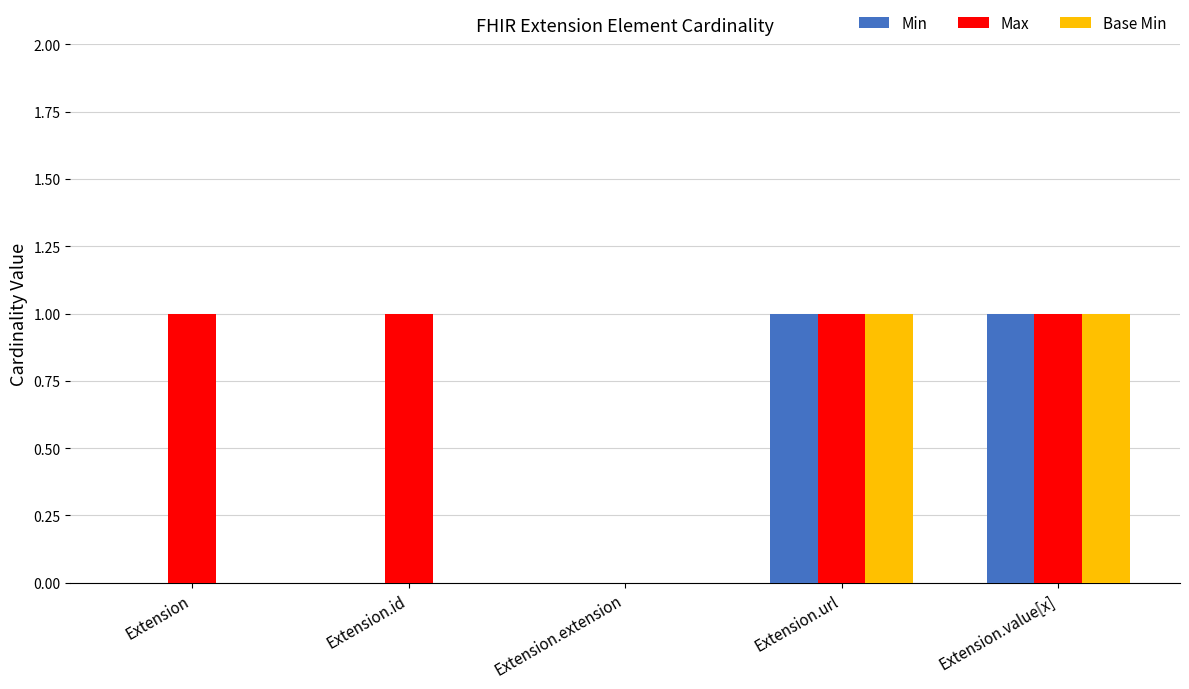

What is the sum of all Max values?

4